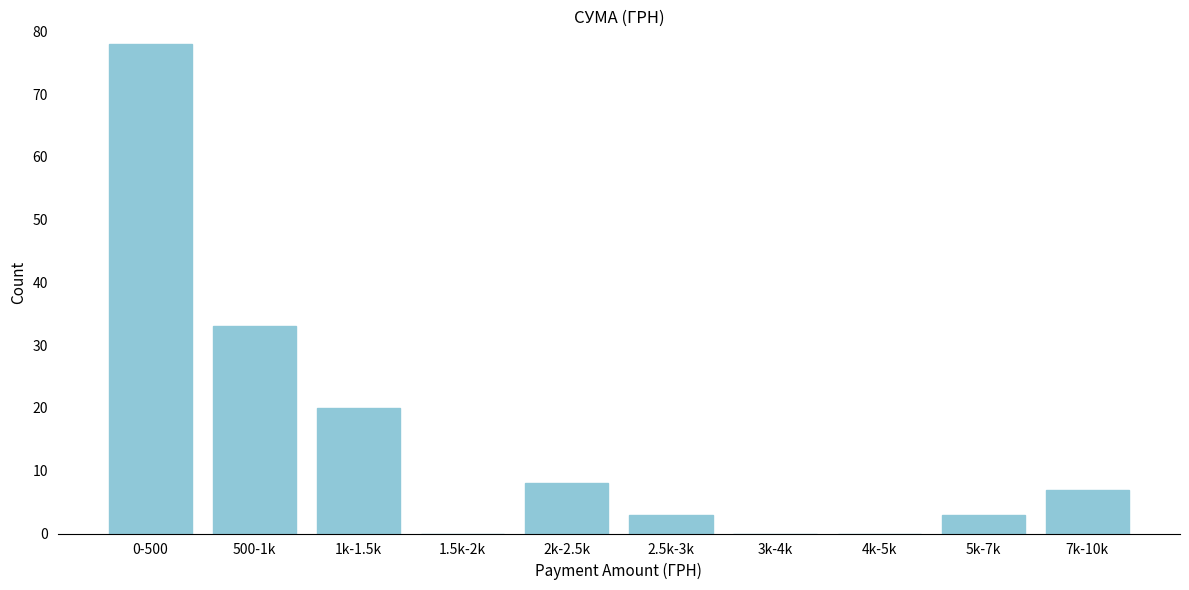

Reading right to left, what are all the values shown in this chart?

7k-10k=7	5k-7k=3	4k-5k=0	3k-4k=0	2.5k-3k=3	2k-2.5k=8	1.5k-2k=0	1k-1.5k=20	500-1k=33	0-500=78